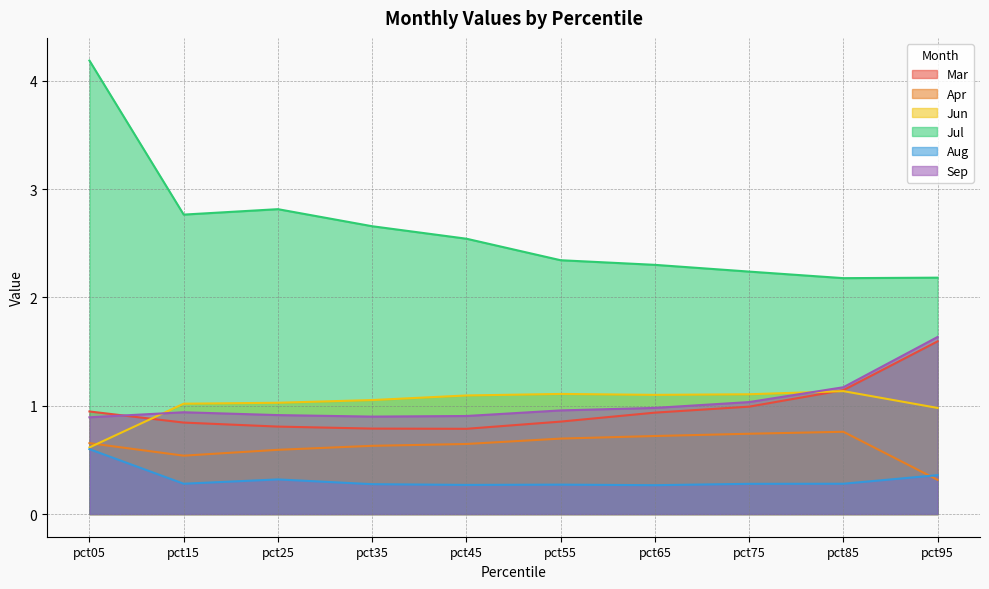

Does the chart display data point markers on the line(s)?

No